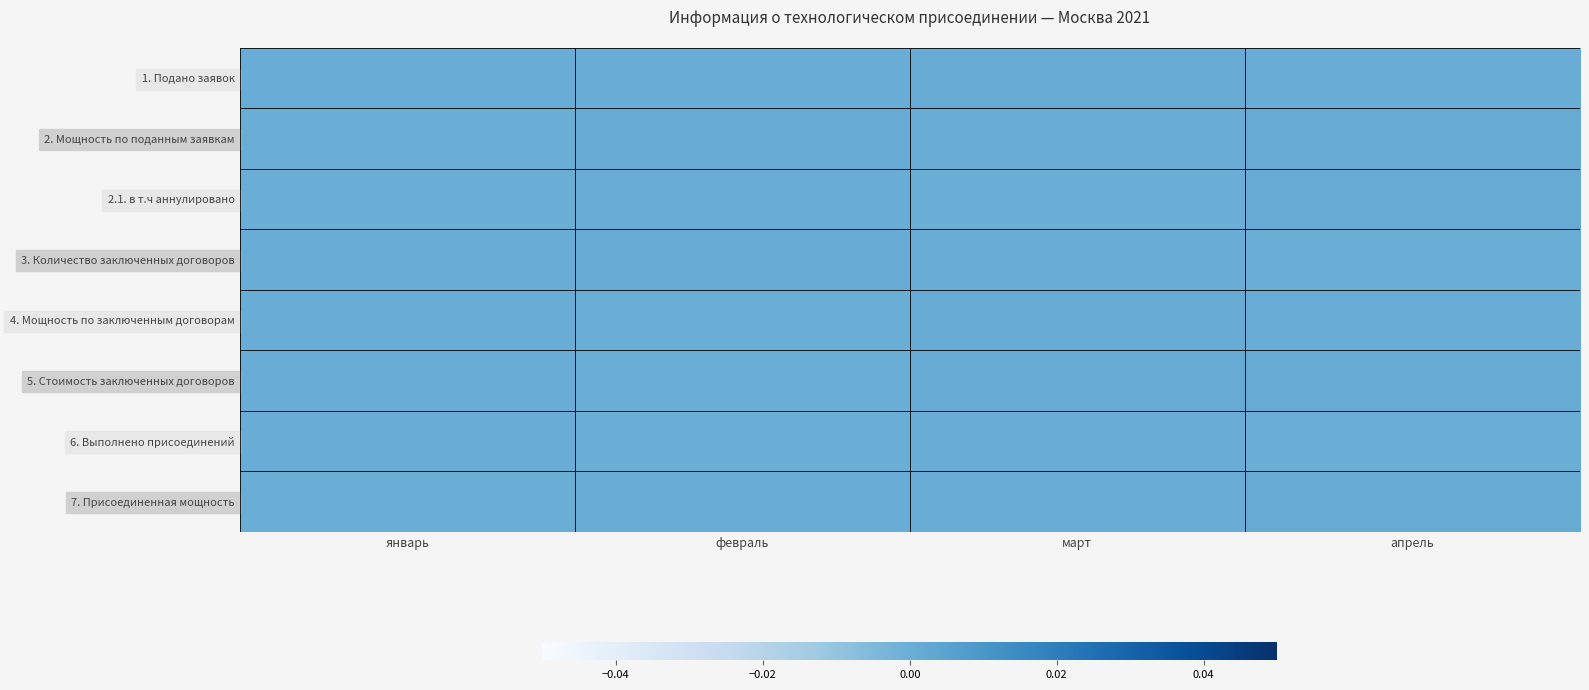

Reading left to right, transcribe all the data shown in this chart.

1. Подано заявок: январь=0.0	февраль=0.0	март=0.0	апрель=0.0
2. Мощность по поданным заявкам: январь=0.0	февраль=0.0	март=0.0	апрель=0.0
2.1. в т.ч аннулировано: январь=0.0	февраль=0.0	март=0.0	апрель=0.0
3. Количество заключенных договоров: январь=0.0	февраль=0.0	март=0.0	апрель=0.0
4. Мощность по заключенным договорам: январь=0.0	февраль=0.0	март=0.0	апрель=0.0
5. Стоимость заключенных договоров: январь=0.0	февраль=0.0	март=0.0	апрель=0.0
6. Выполнено присоединений: январь=0.0	февраль=0.0	март=0.0	апрель=0.0
7. Присоединенная мощность: январь=0.0	февраль=0.0	март=0.0	апрель=0.0